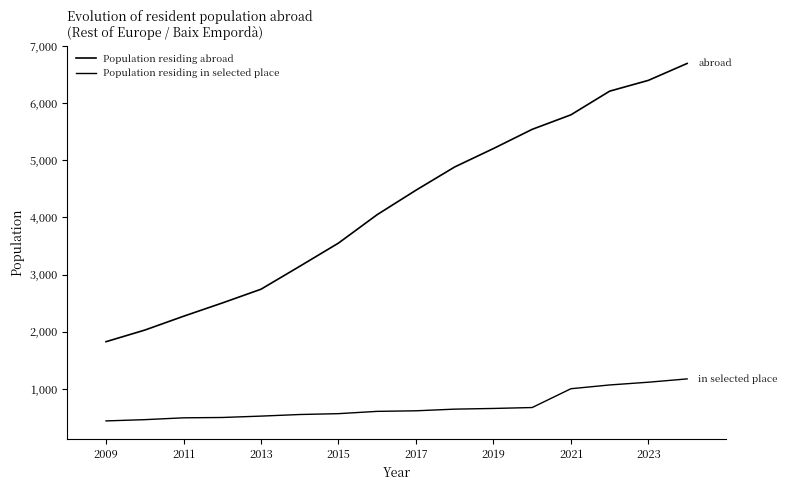

How many lines are shown in the chart?

2